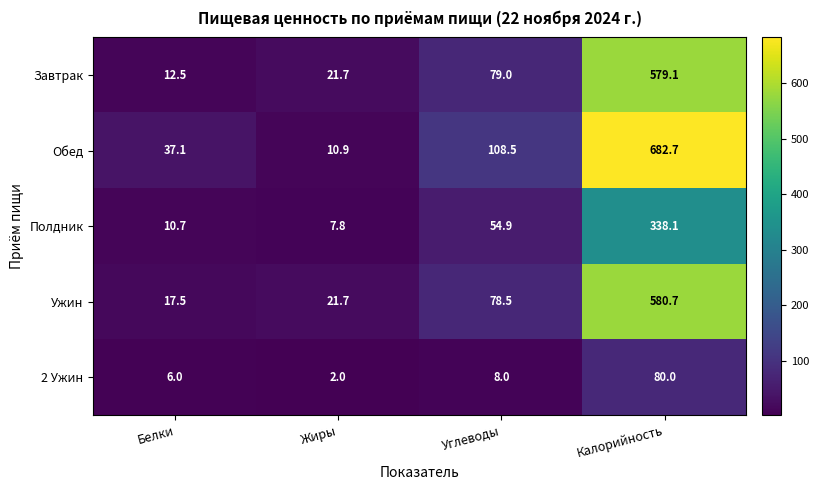

Count the number of data series in this chart.

5